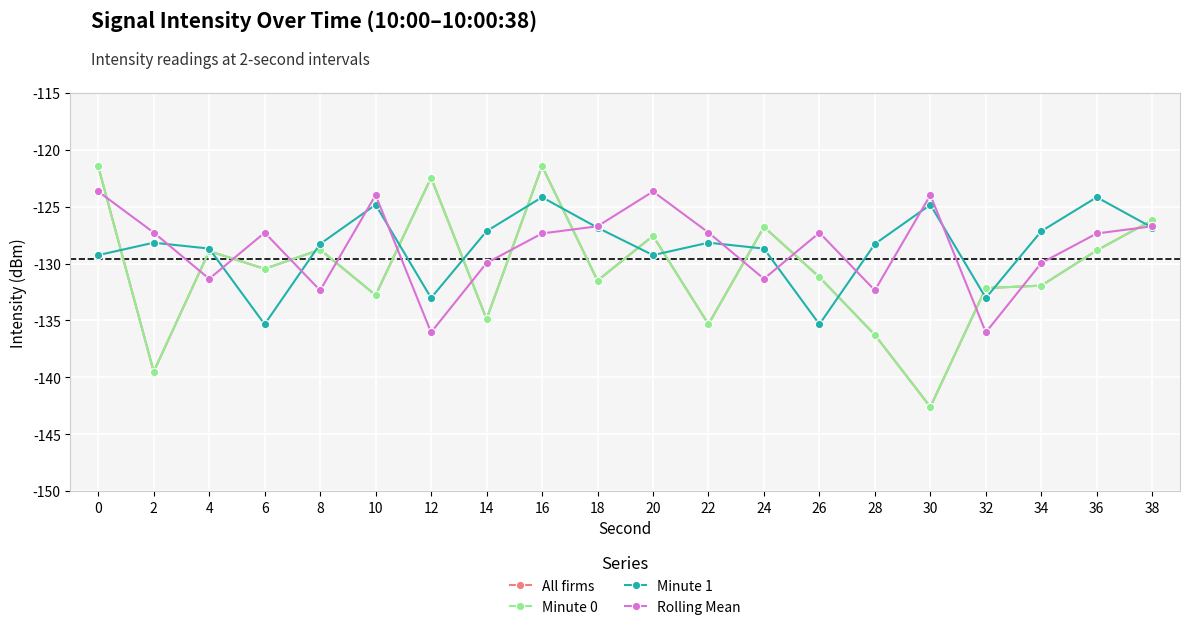

What is the greatest value displayed?

-121.4